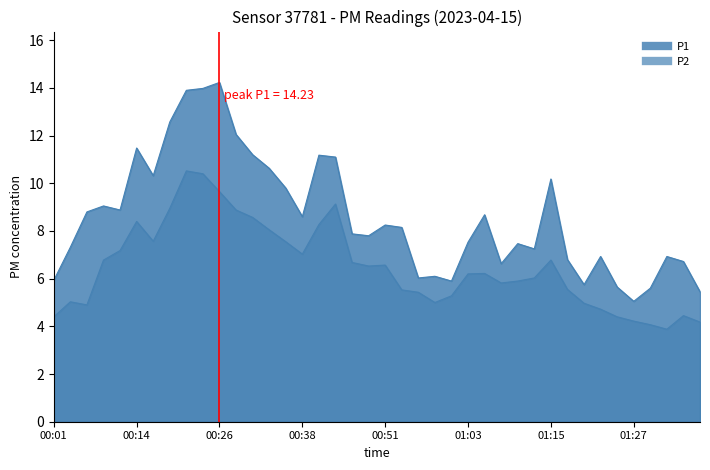

Read the P1 value at 00:36.

9.8